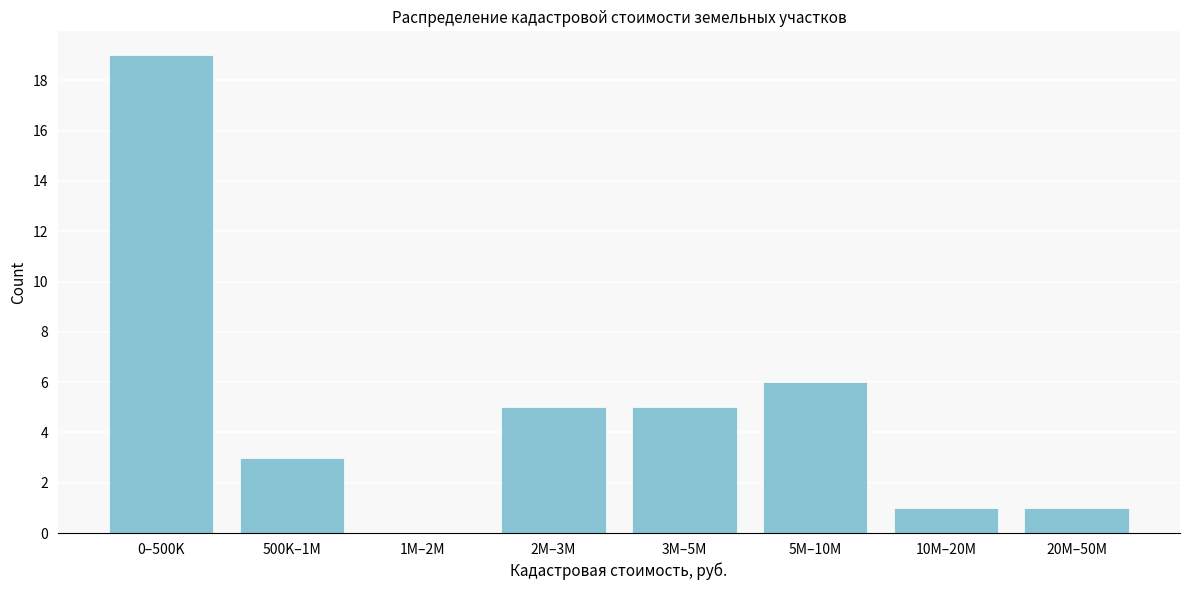

Reading left to right, what are all the values shown in this chart?

0–500K=19	500K–1M=3	1M–2M=0	2M–3M=5	3M–5M=5	5M–10M=6	10M–20M=1	20M–50M=1